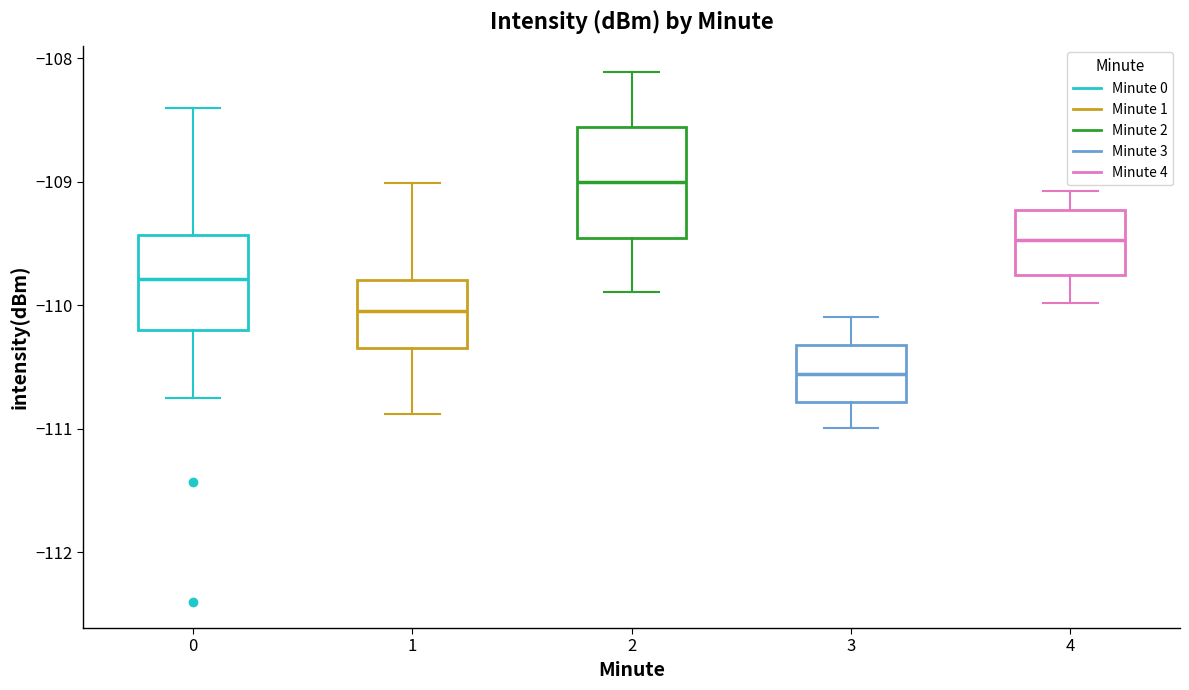

Where does the upper whisker of the box at x = 2 end on the y-axis? The values are not printed on the chart, so give them approximately, as read against the axis.

-108.1